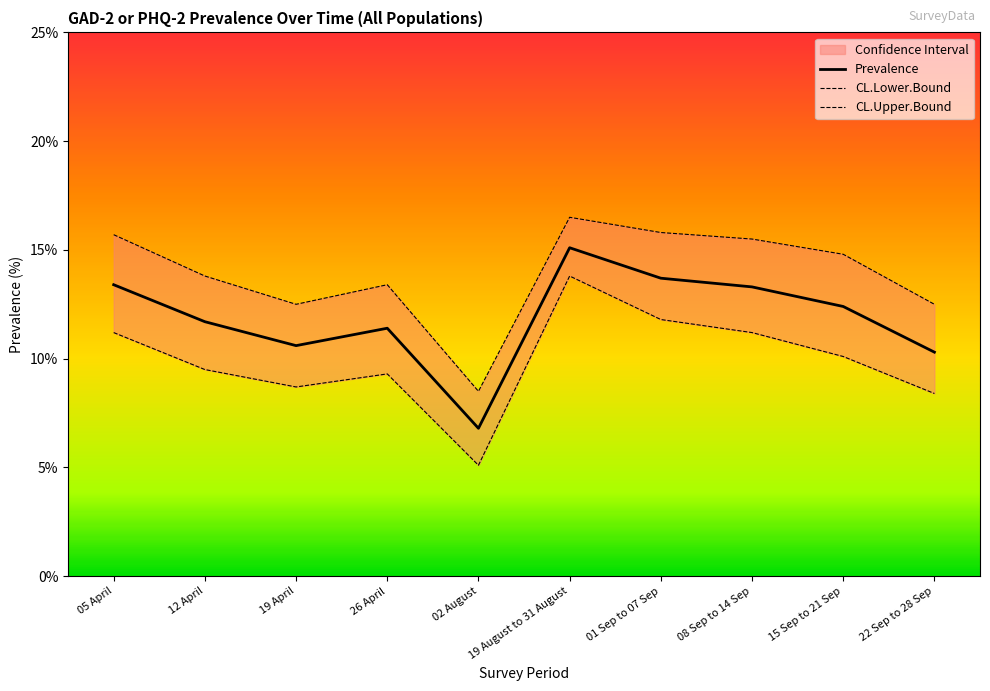

Which has a higher value, 05 April or 26 April?

05 April